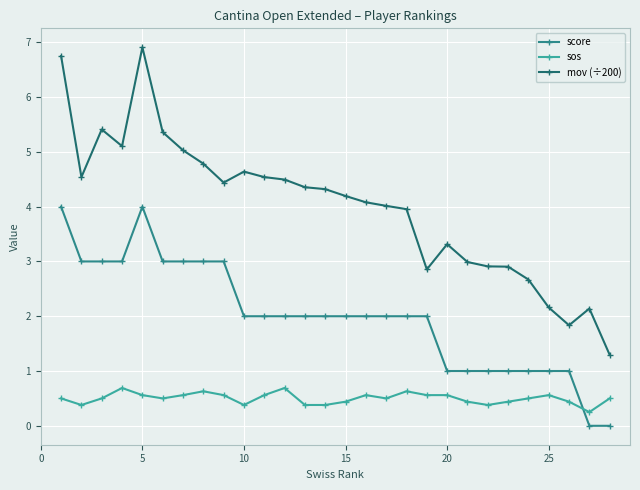

Which series has the largest total across all categories?

mov (÷200)